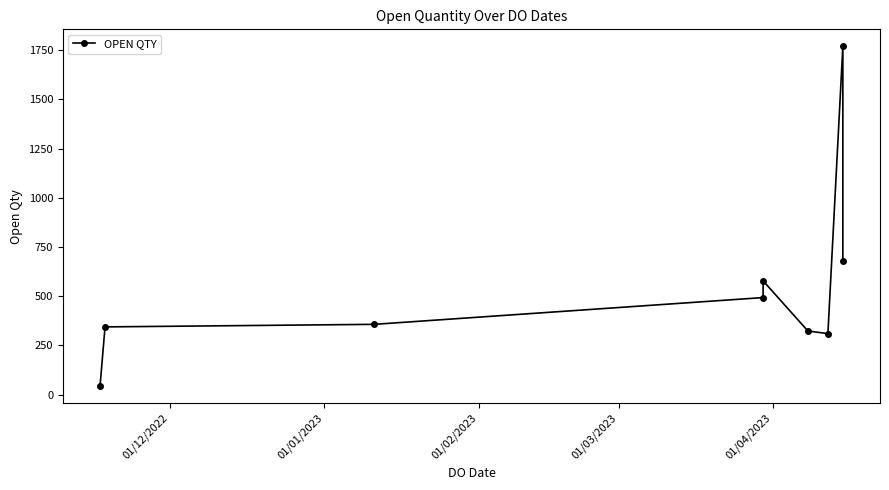

Does the chart display data point markers on the line(s)?

Yes